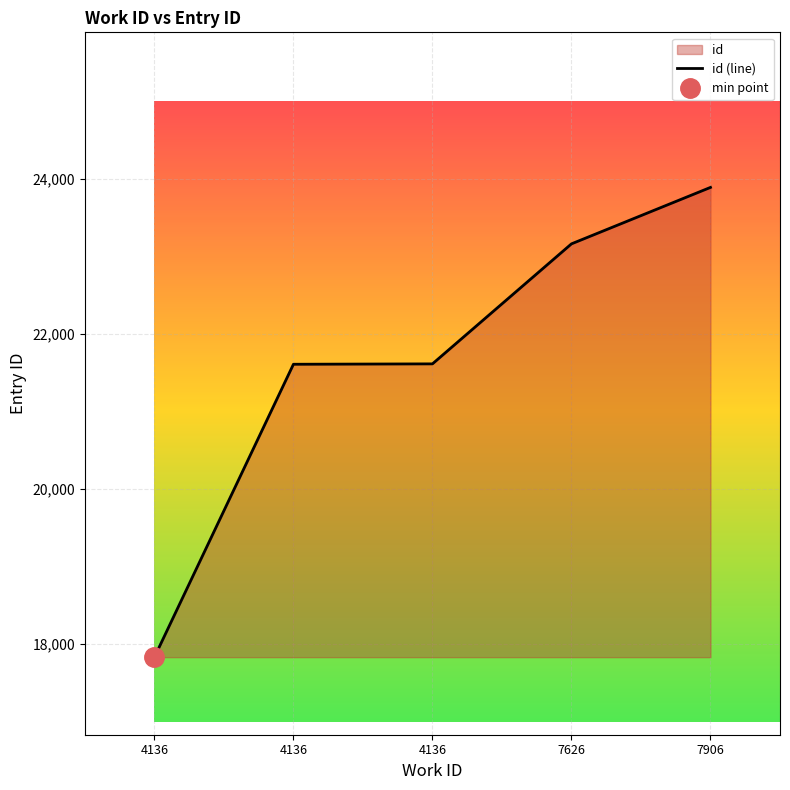

What is the approximate value at 7626, to the nearest 50?

23150